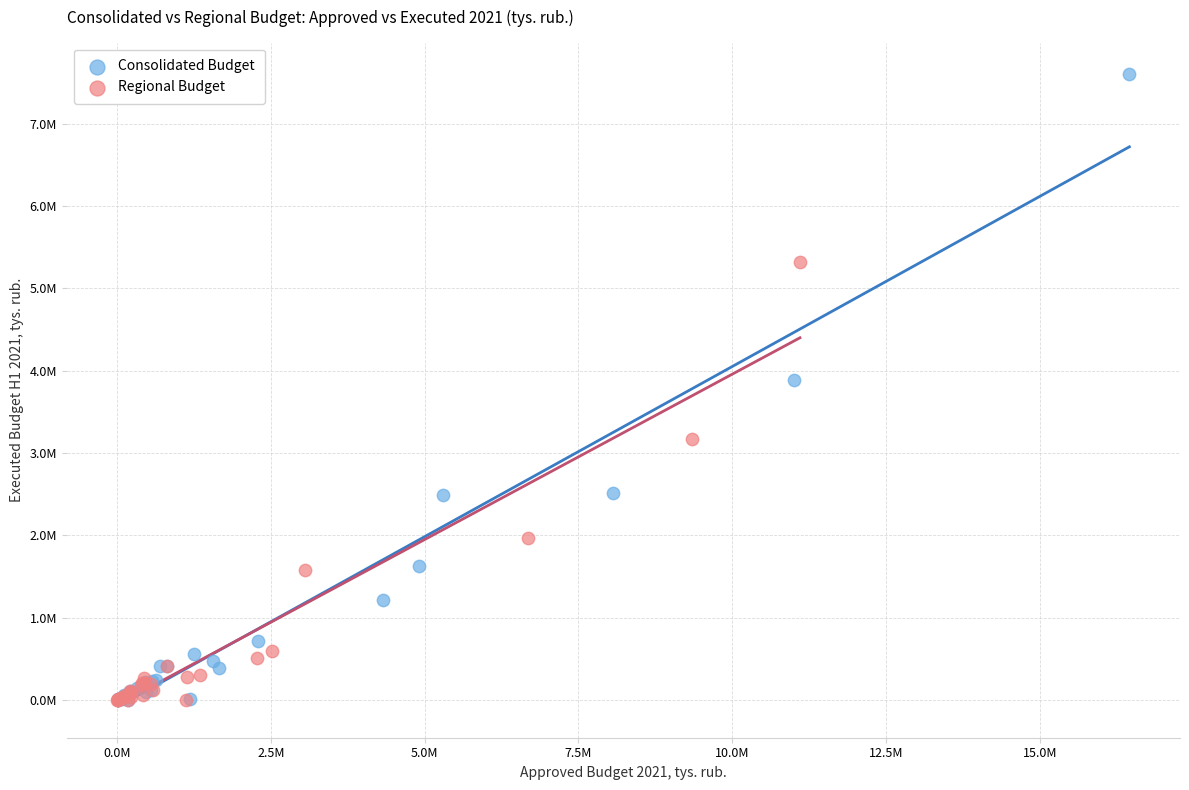

What are all the series names shown in the legend?

Consolidated Budget, Regional Budget